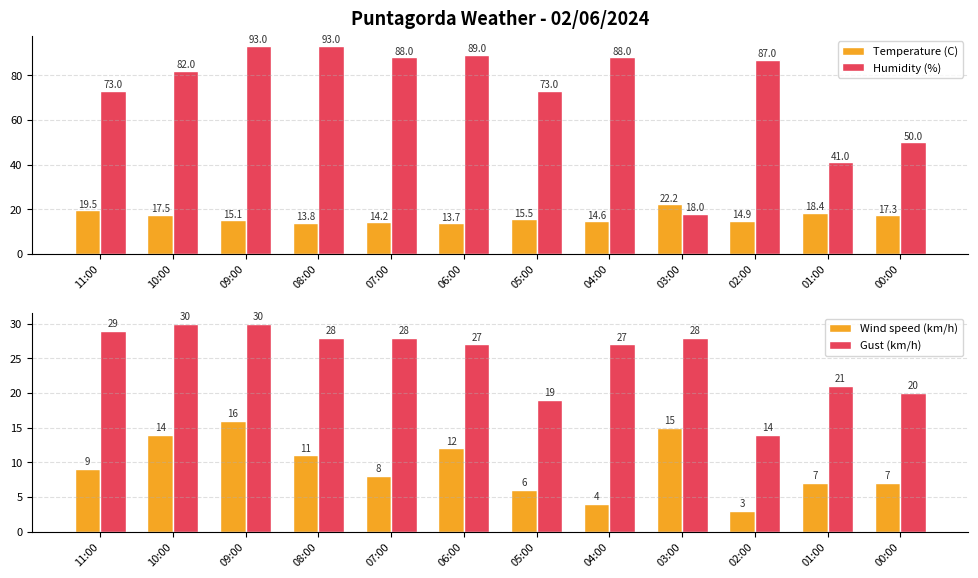

How many groups of bars are there?

12